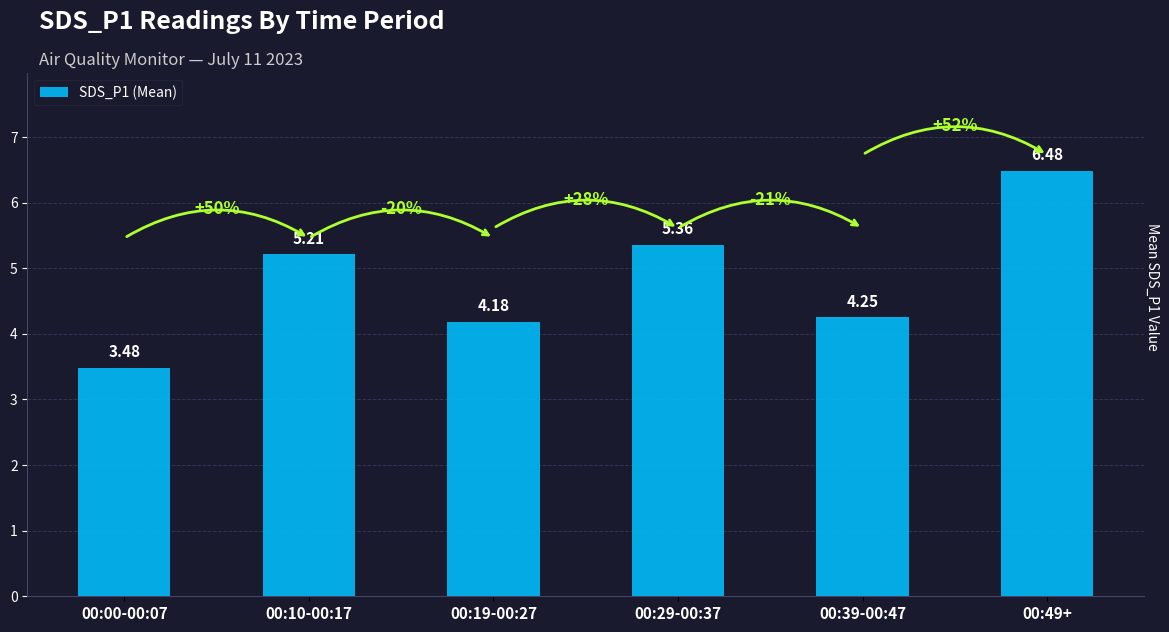

Which category has the lowest value across all series?

00:00-00:07